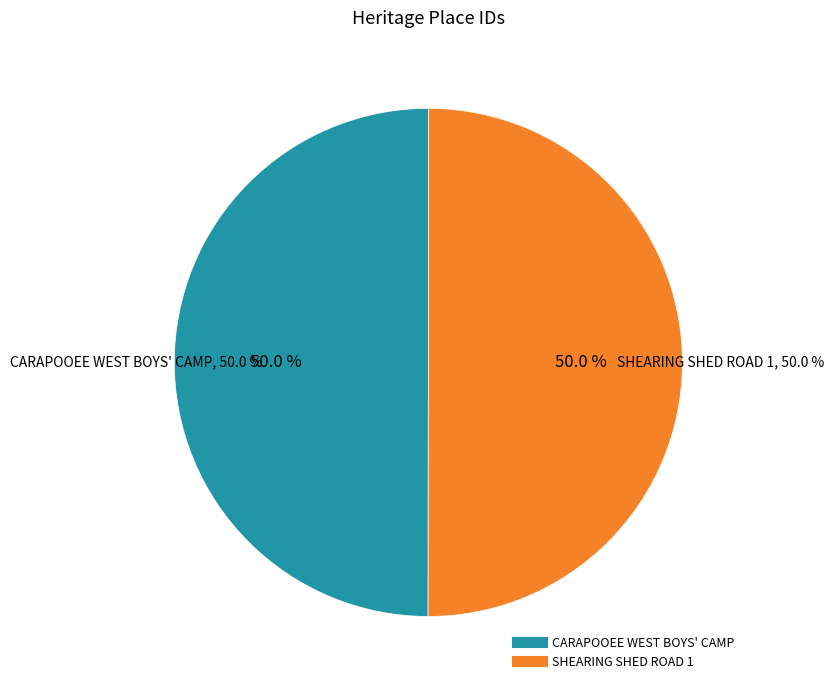

What is the largest slice in the pie chart?

SHEARING SHED ROAD 1